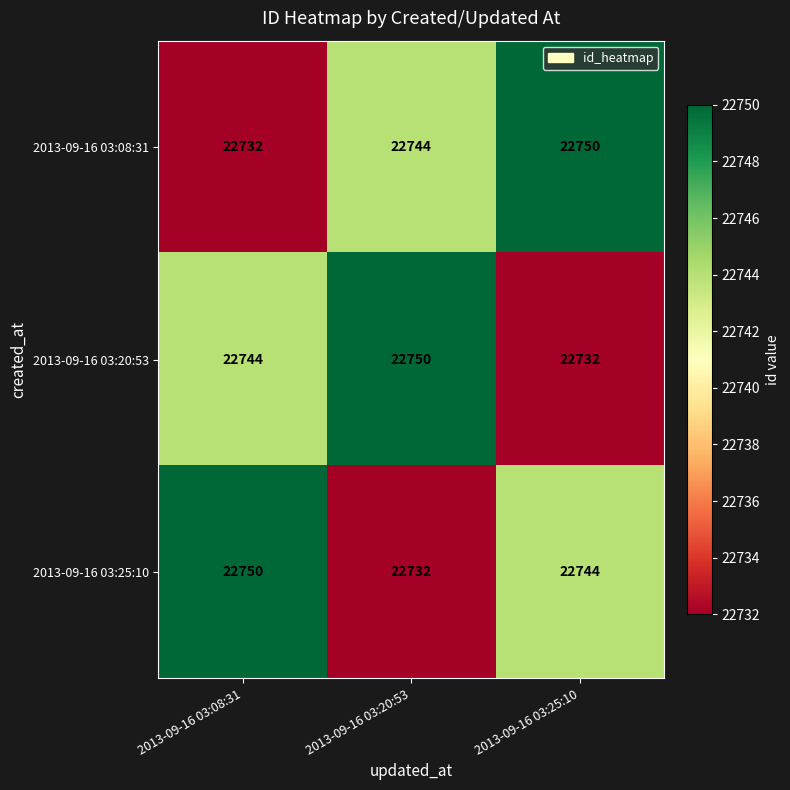

What is the minimum value for 2013-09-16 03:25:10?

22732